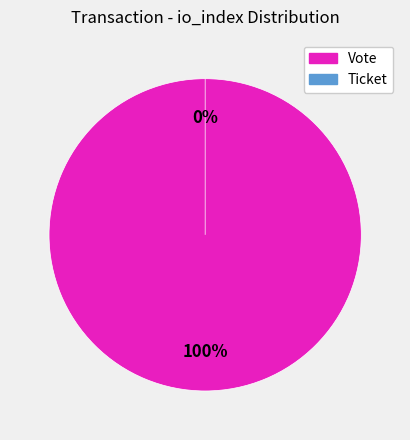

To the nearest percent, what percentage of the pie is Vote?

100%